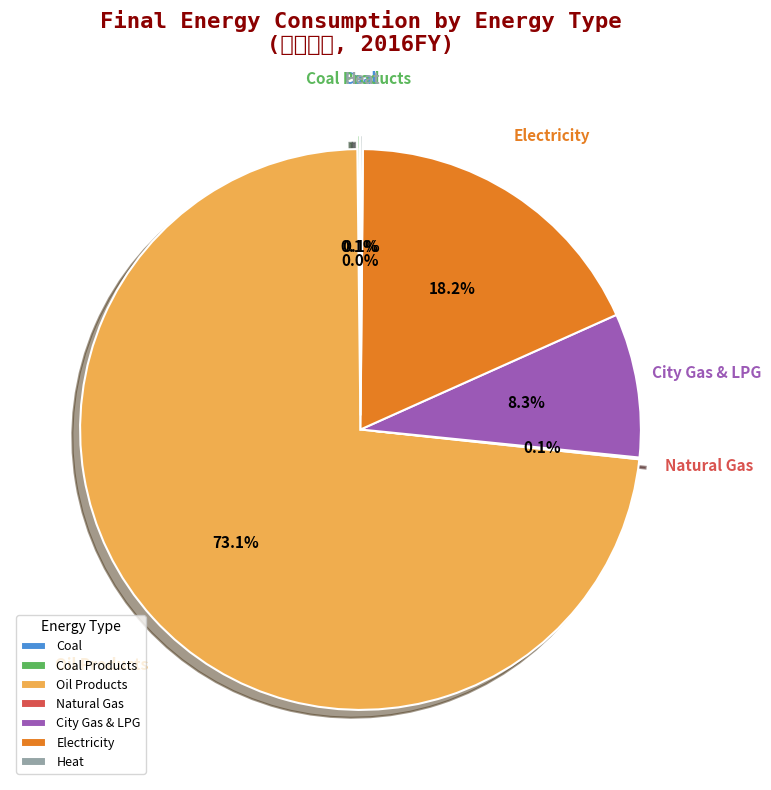

What percentage is NOT represented by Electricity?

81.8%